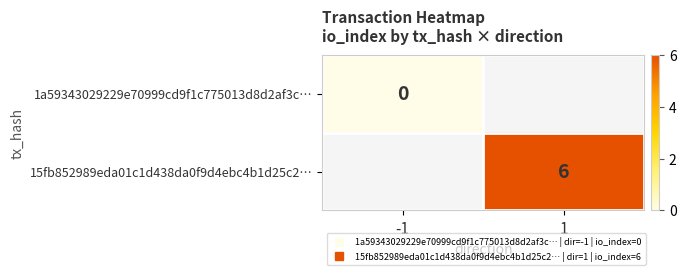

At which label does 1a59343029229e70999cd9f1c775013d8d2af3c… reach its minimum?

-1